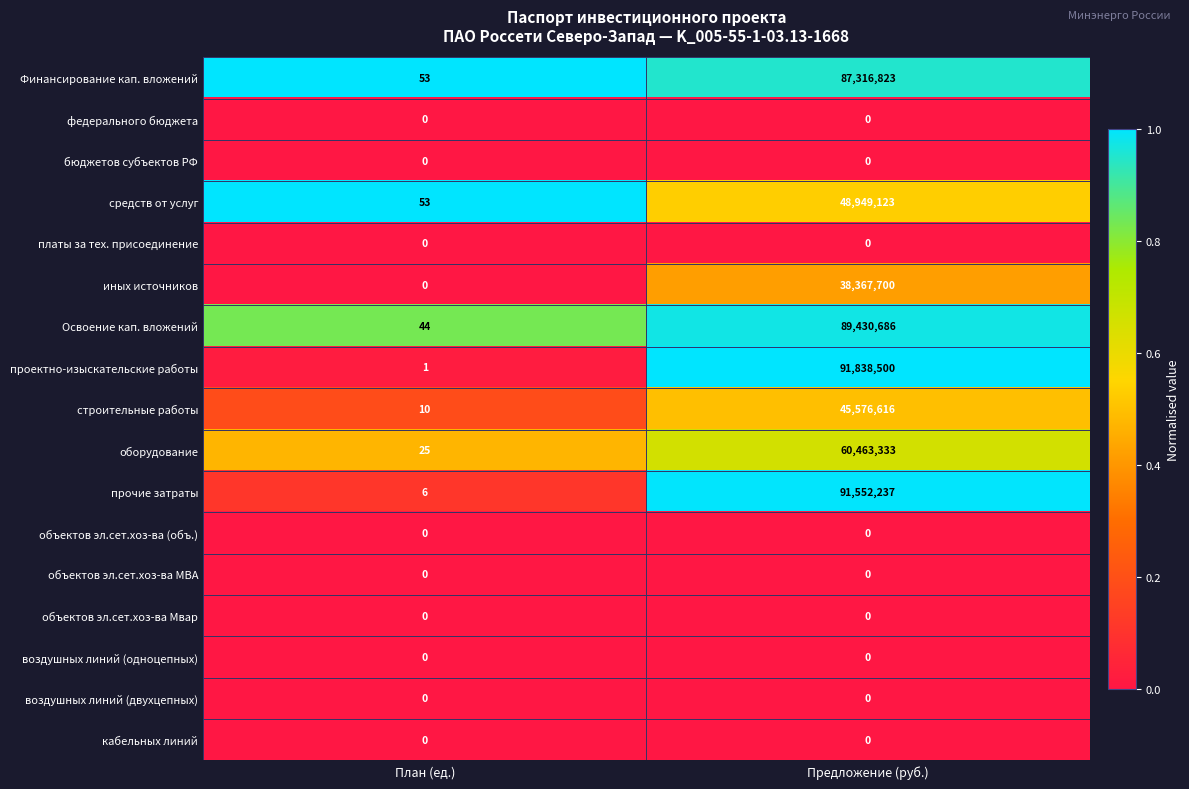

At which category is the sum across all series the highest?

Предложение (руб.)